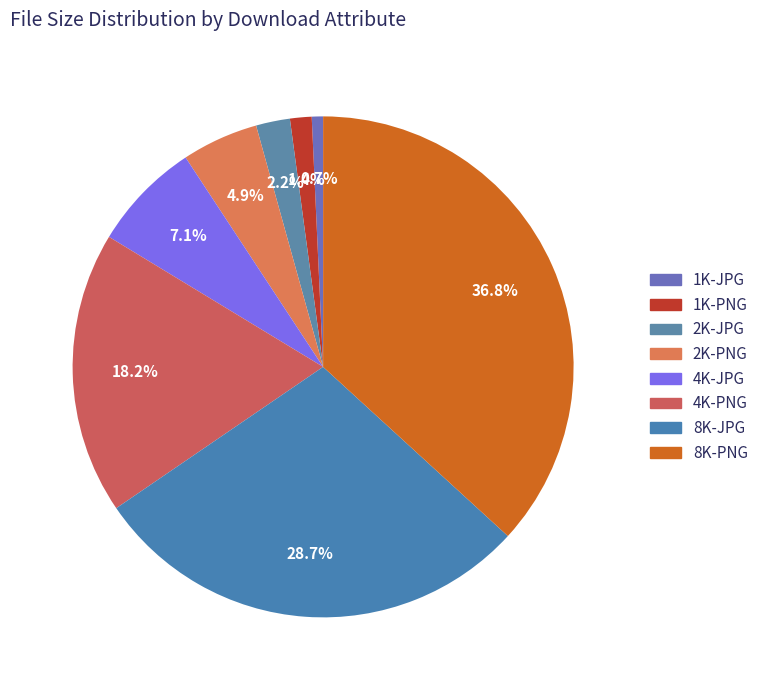

Does 1K-JPG account for over 50% of the chart?

No